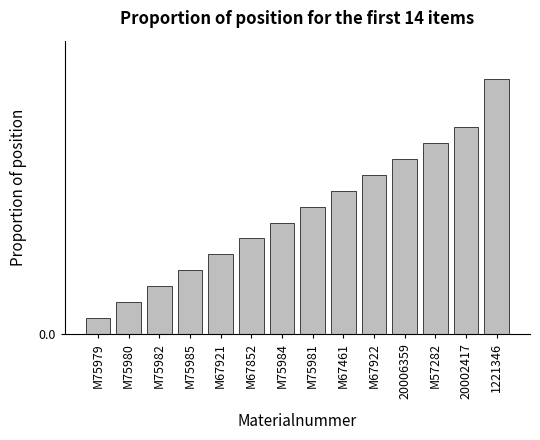

List the labels in order of value, smallest first.

M75979, M75980, M75982, M75985, M67921, M67852, M75984, M75981, M67461, M67922, 20006359, M57282, 20002417, 1221346